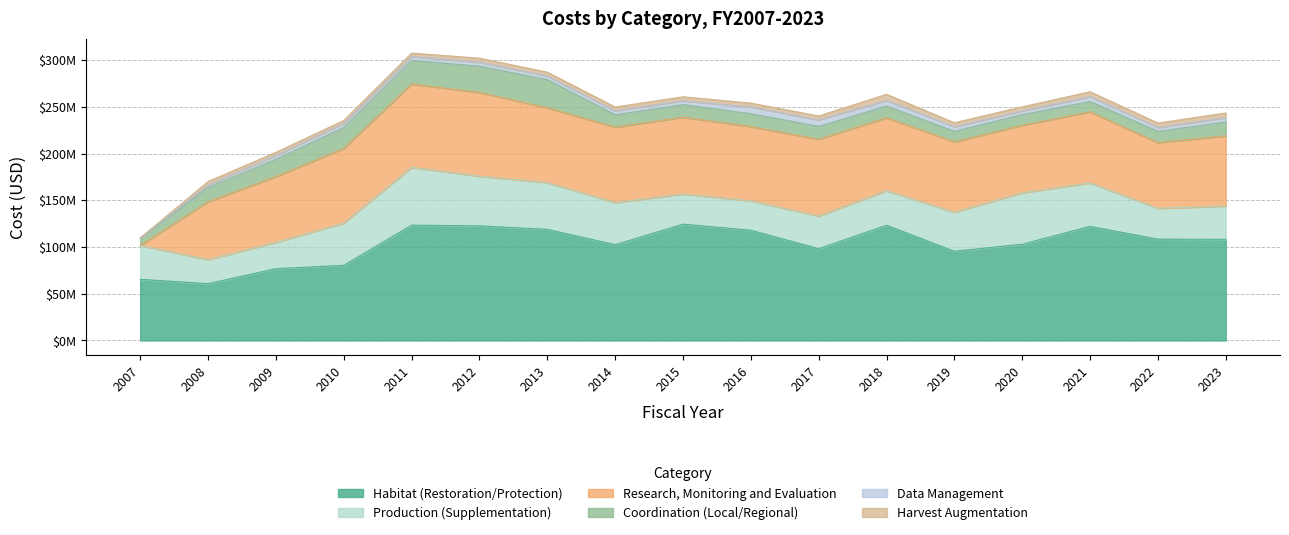

At which category does Research, Monitoring and Evaluation reach its first local valley?

2013